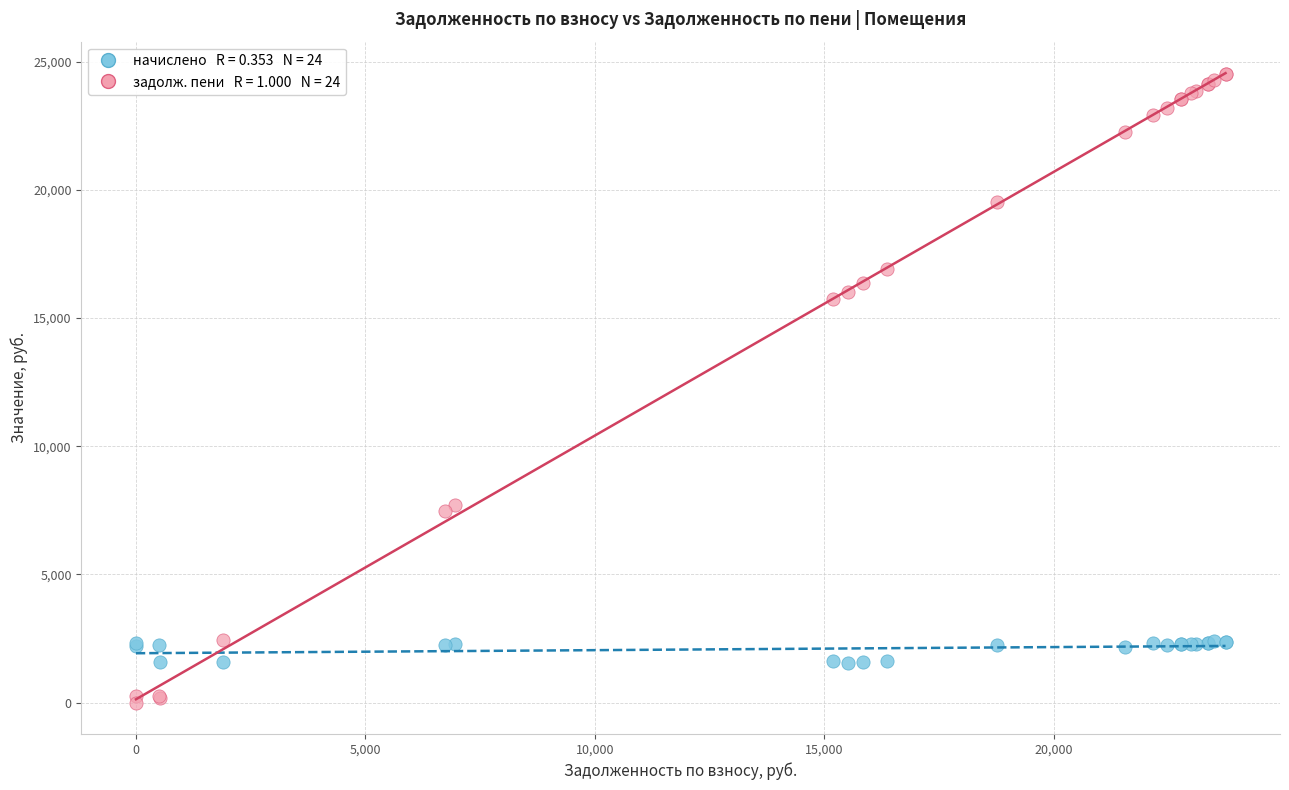

Across all series, what Y value is closest to 12267?

15730.2